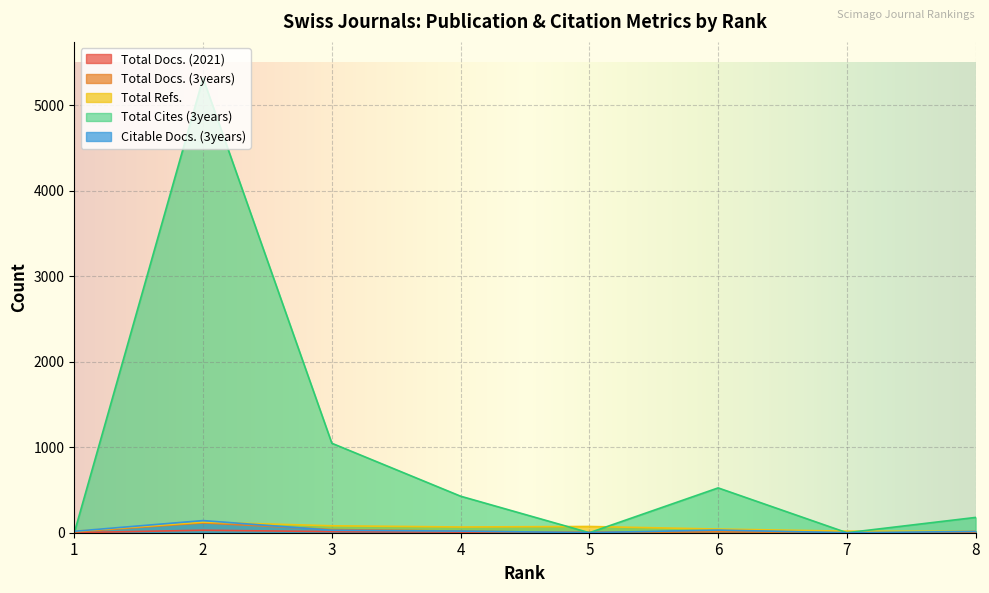

Between 4 and 6, which series saw the biggest shift?

Total Cites (3years)